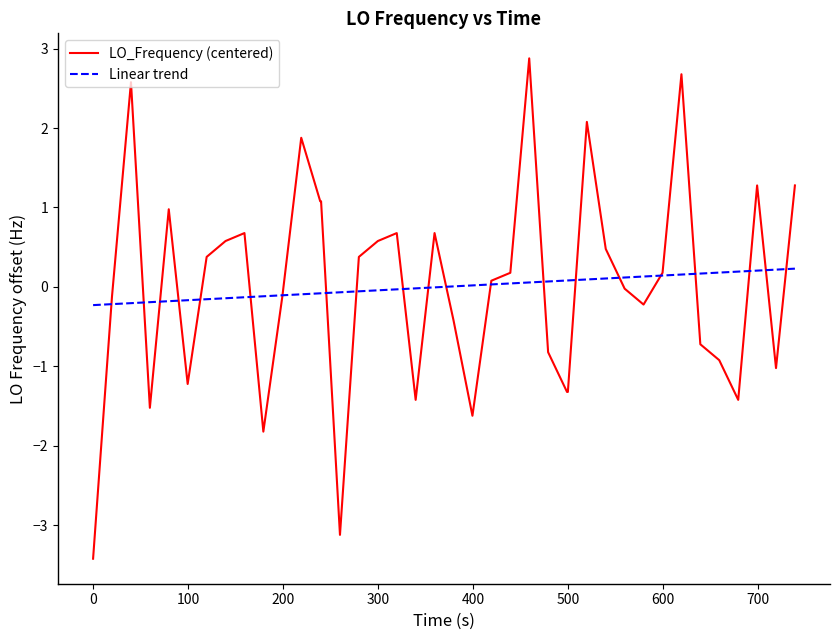

What is the greatest value displayed?

2.9